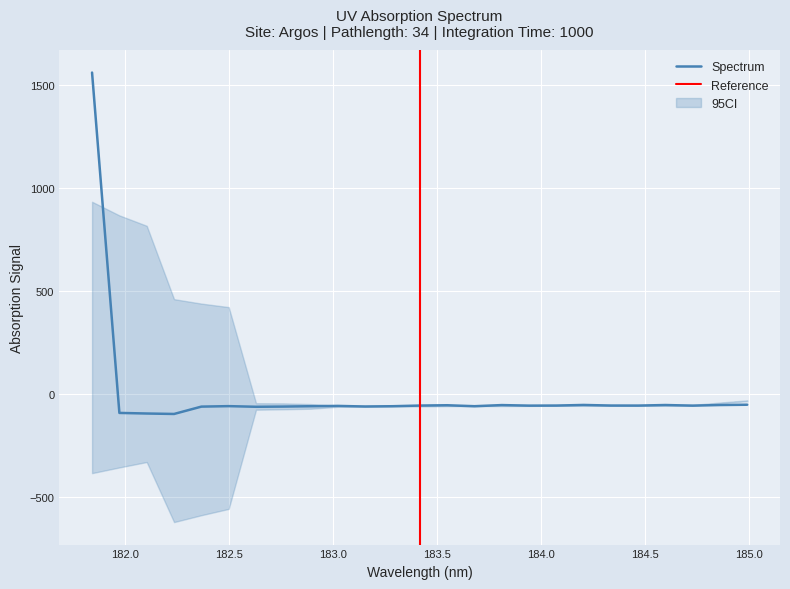

What is the change in value from 182.2359681898 to 183.0238743082?

+39.1